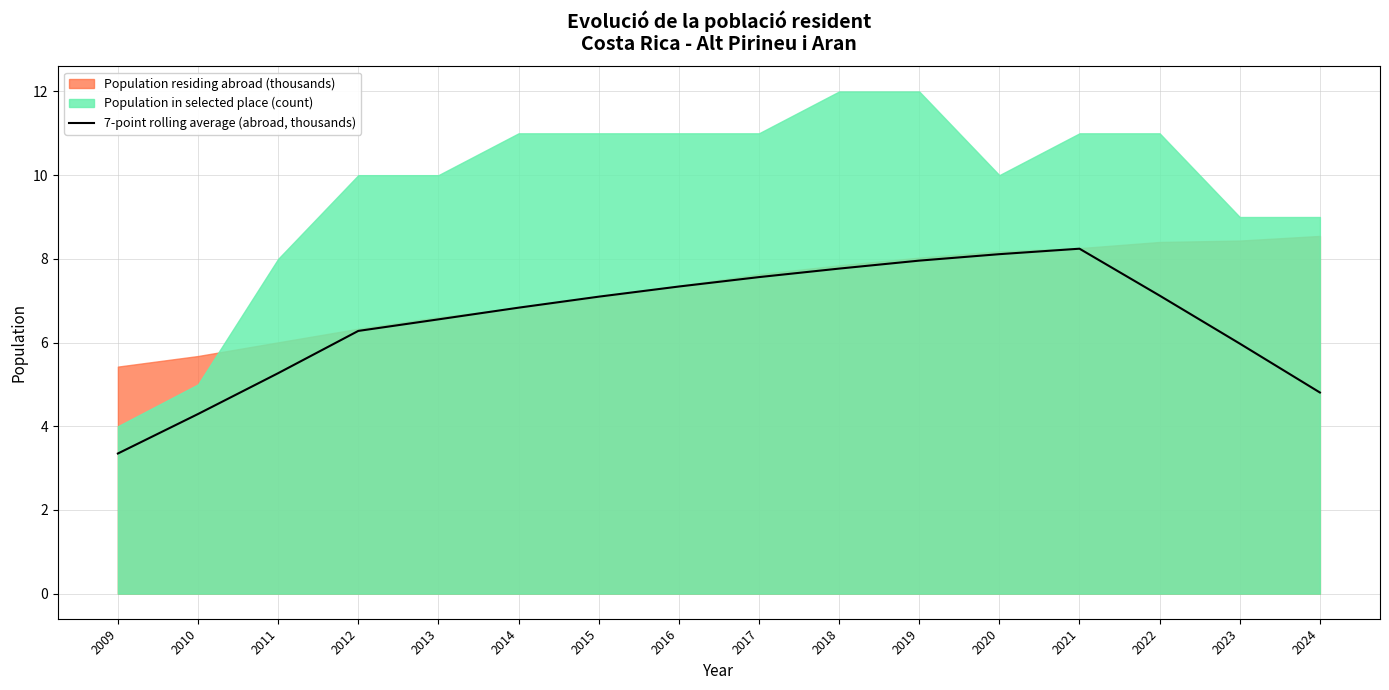

Between 2017 and 2019, which is larger?

2019